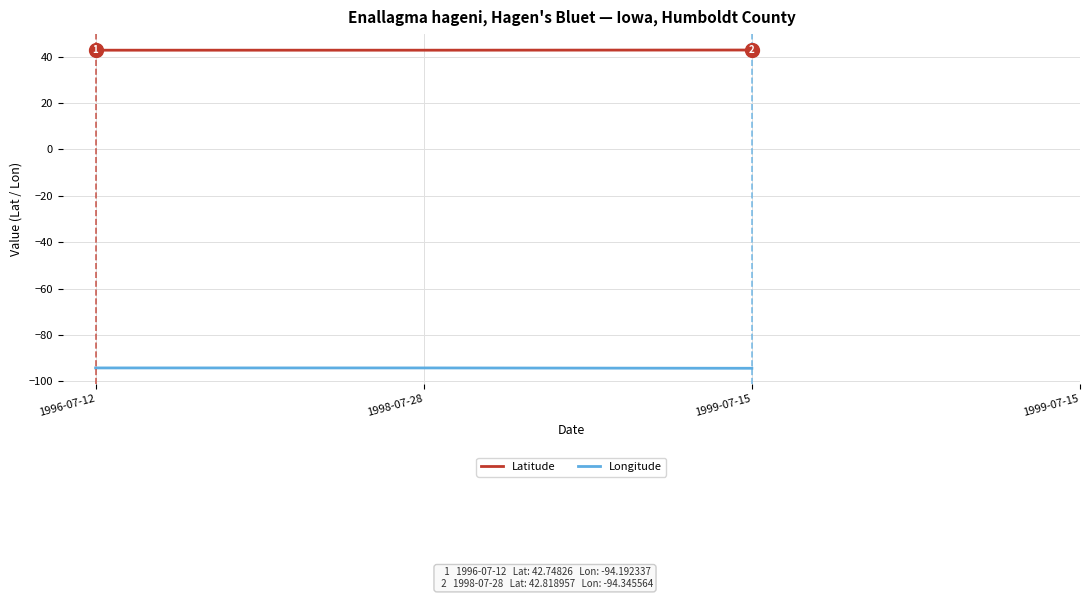

True or false: Latitude and Longitude cross at least once.

False